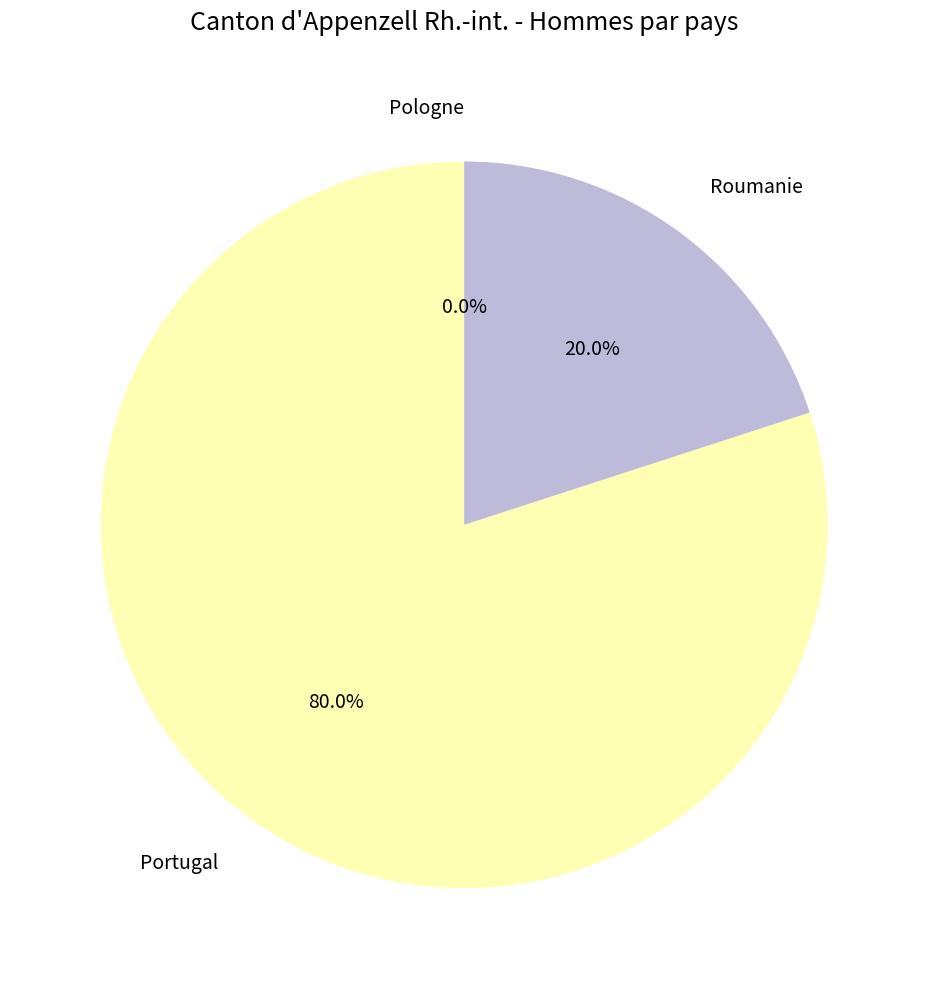

Which category has the biggest portion of the pie?

Portugal